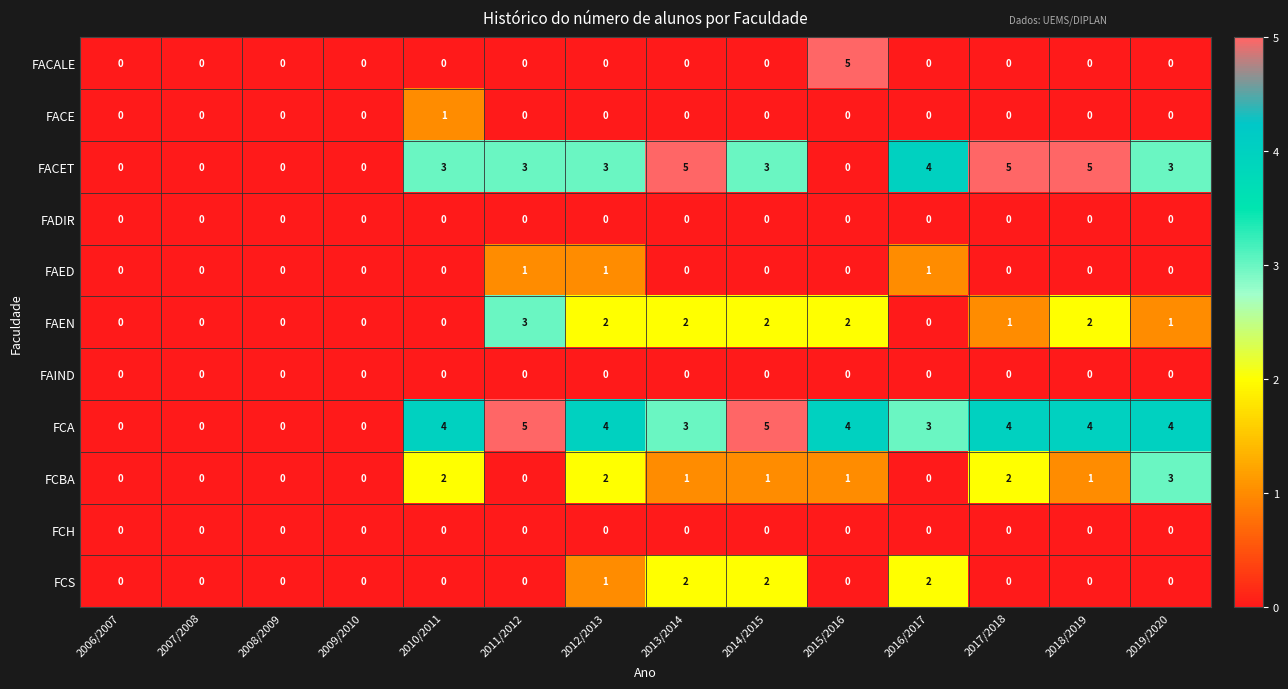

What is the approximate value of FACET at 2017/2018?

5